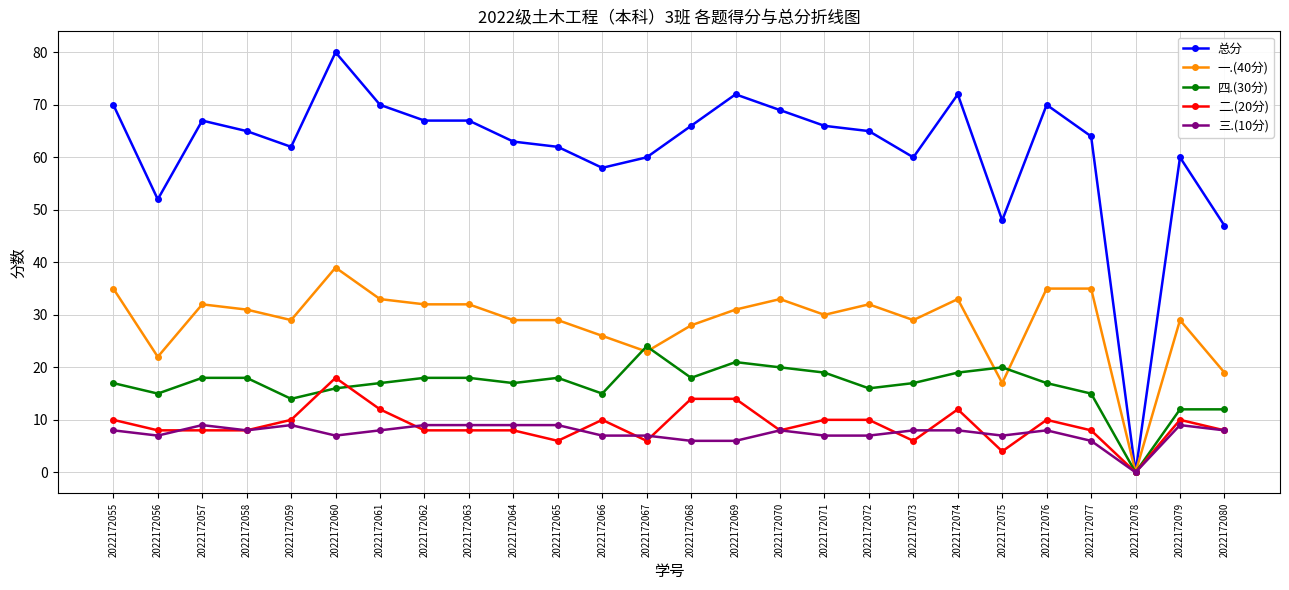

What is the difference between the highest and lowest values at 2022172064?

55